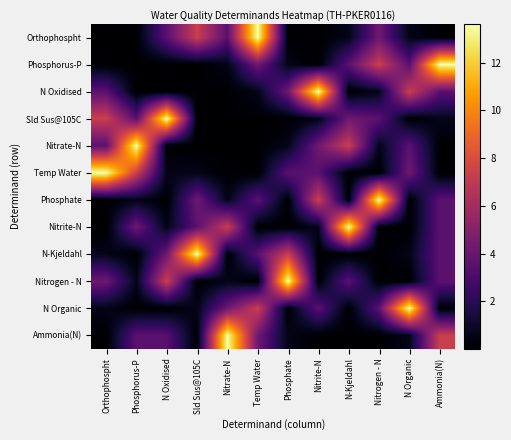

Which has a higher value, Ammonia(N) or N-Kjeldahl?

N-Kjeldahl